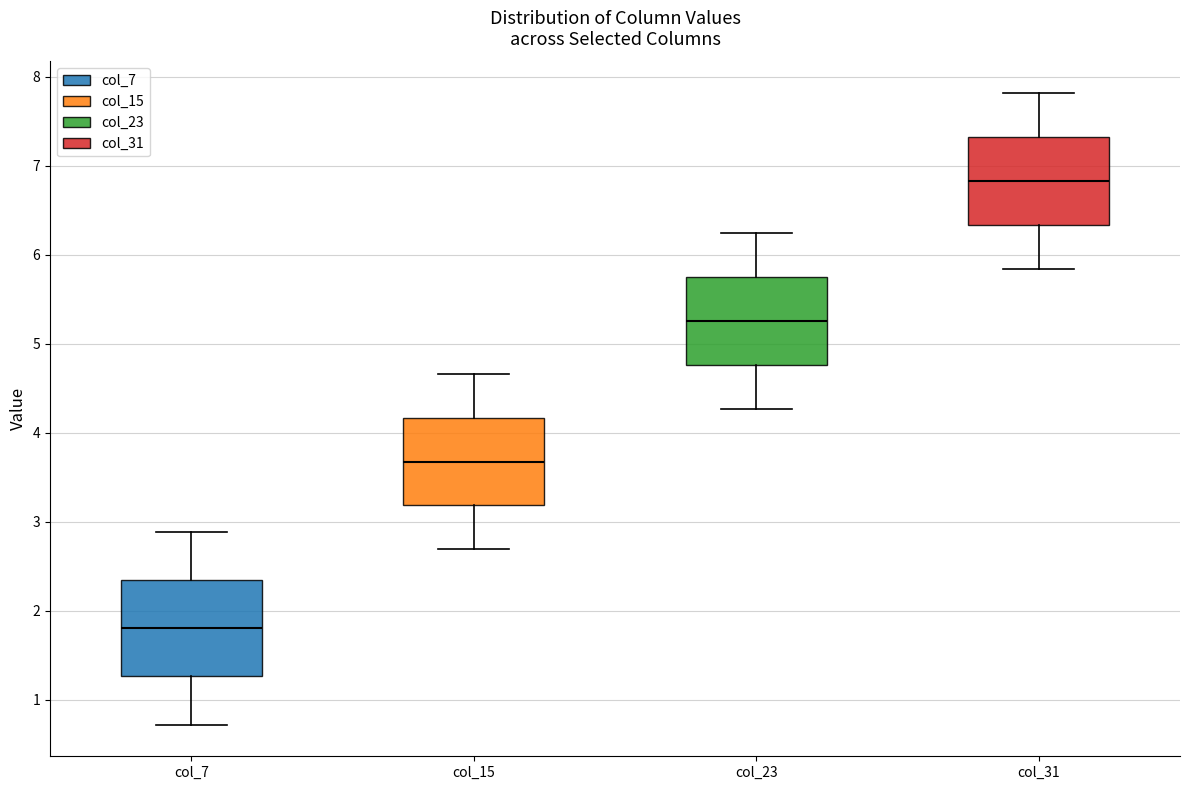

Reading left to right, read every box against the y-axis: the position of its median line, the range the box covers, and the ends of its whiskers. The values are not printed on the chart, so give them approximately, as read against the axis.

col_7: median 1.8, box 1.3 to 2.3, whiskers 0.7 to 2.9
col_15: median 3.7, box 3.2 to 4.2, whiskers 2.7 to 4.7
col_23: median 5.3, box 4.8 to 5.7, whiskers 4.3 to 6.2
col_31: median 6.8, box 6.3 to 7.3, whiskers 5.8 to 7.8